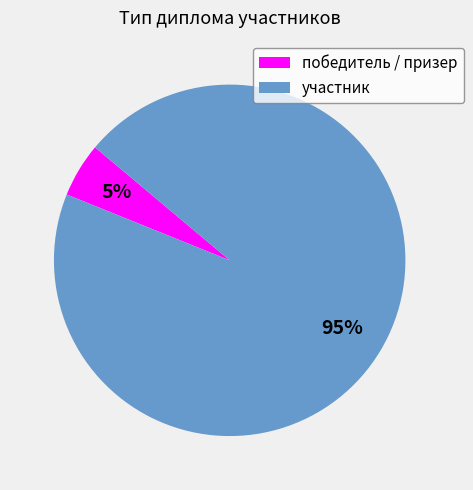

Does участник account for over 50% of the chart?

Yes